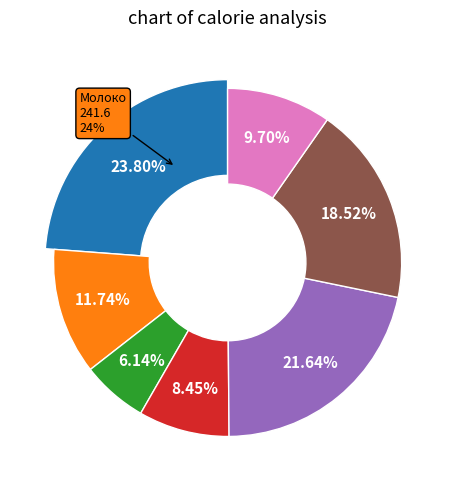

To the nearest percent, what portion does Суп с крупой и картофелем represent?

8%